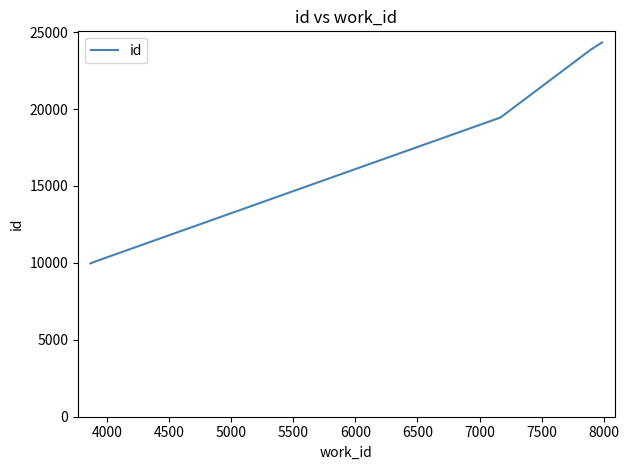

What is the maximum value shown in the chart?

24336